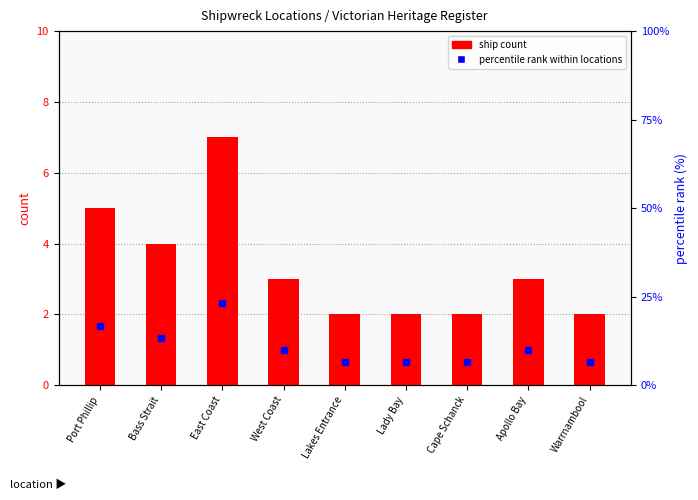

Which category has the highest value in the percentile rank within locations series?

East Coast